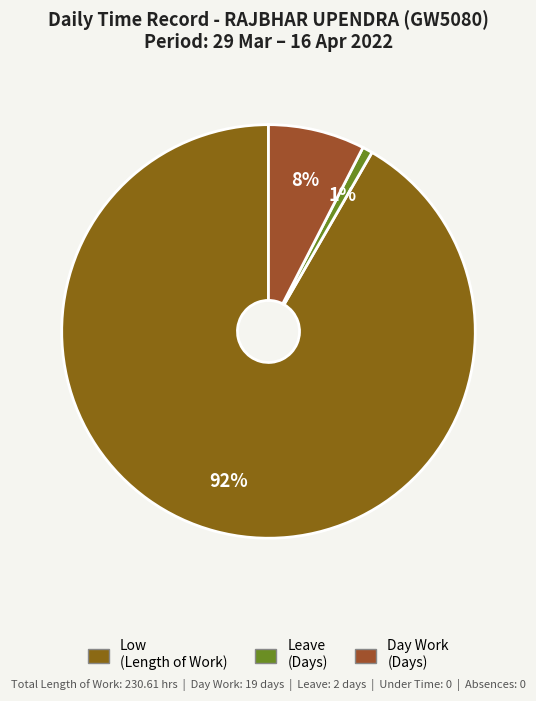

How many segments does this pie chart have?

3